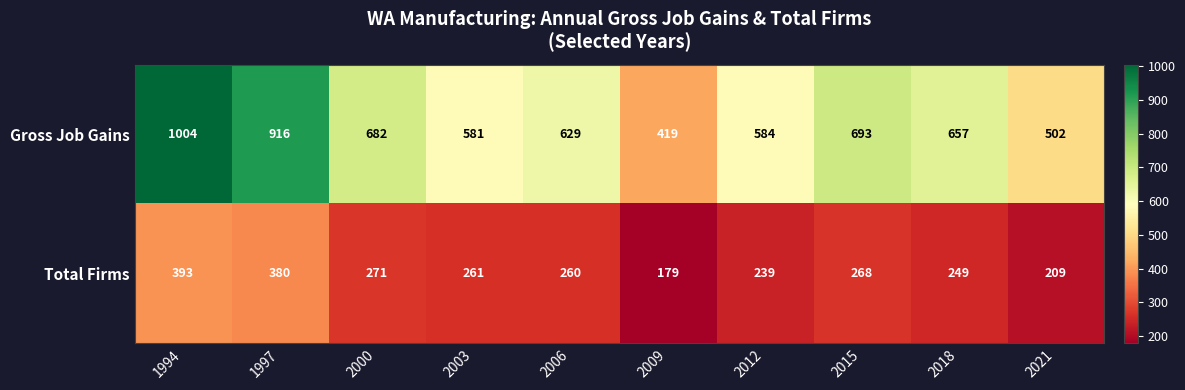

How many categories are shown in the chart?

10